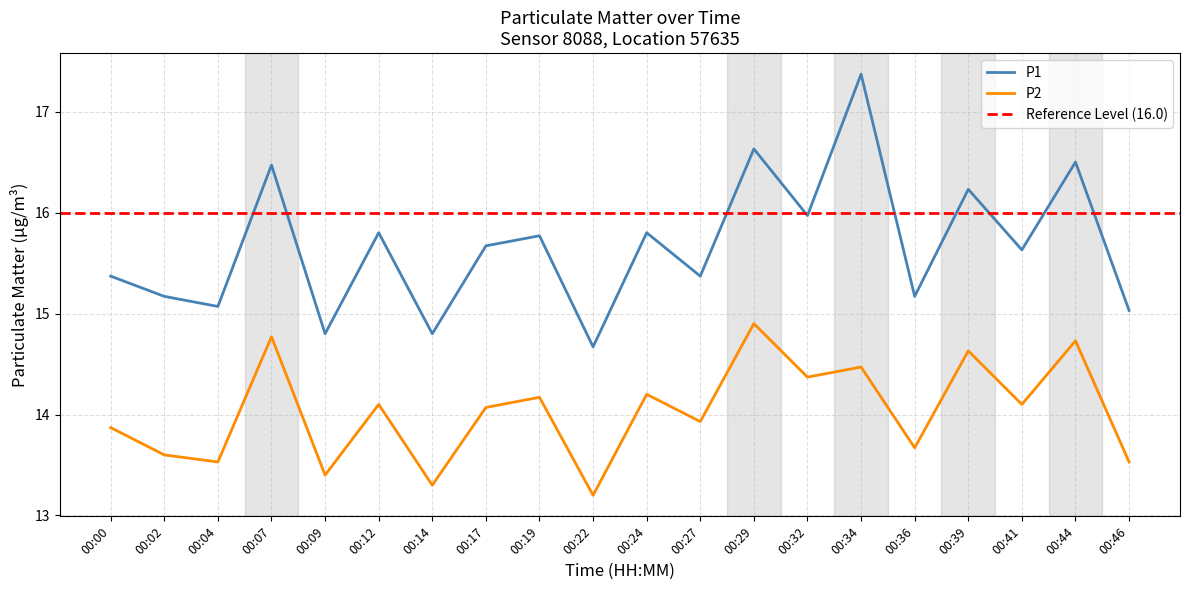

Between 00:32 and 00:09, which is larger?

00:32